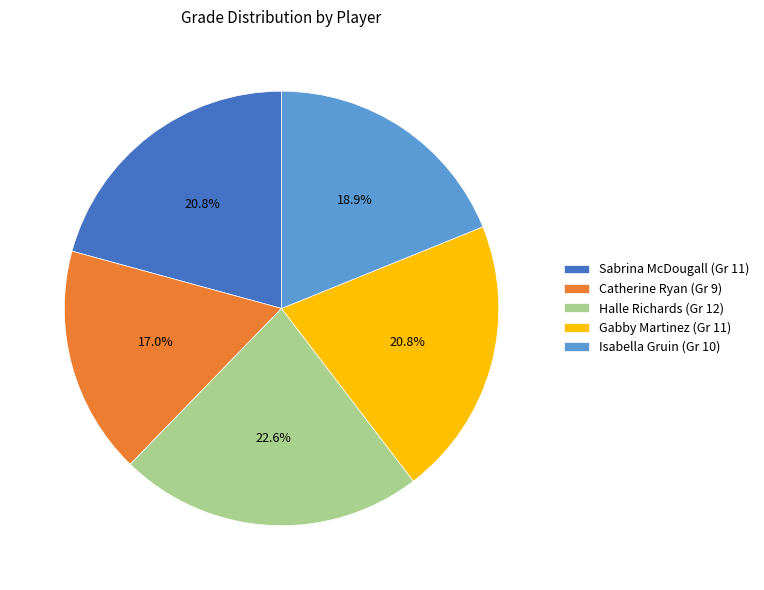

Which slice is the smallest?

Catherine Ryan